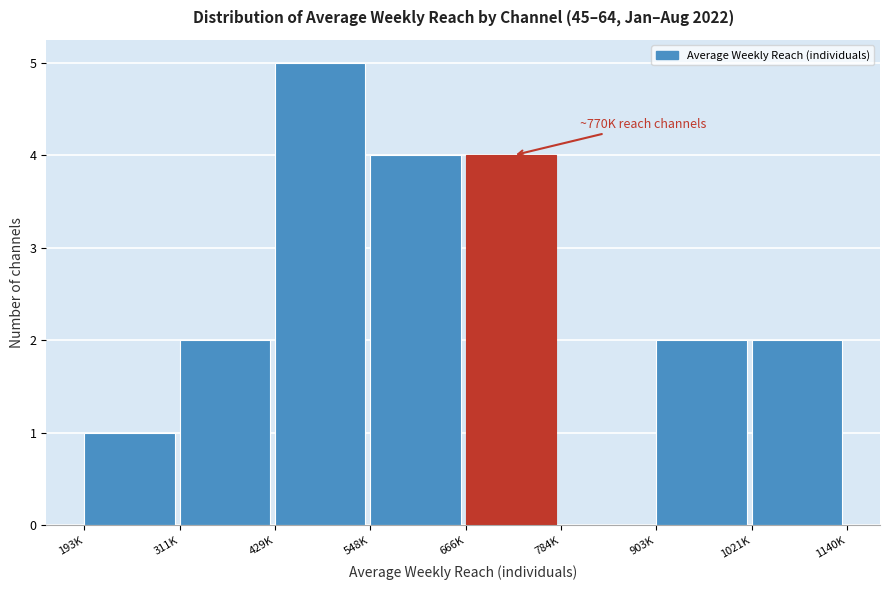

Reading left to right, what are all the values shown in this chart?

193K=1	311K=2	429K=5	548K=4	666K=4	784K=0	903K=2	1021K=2